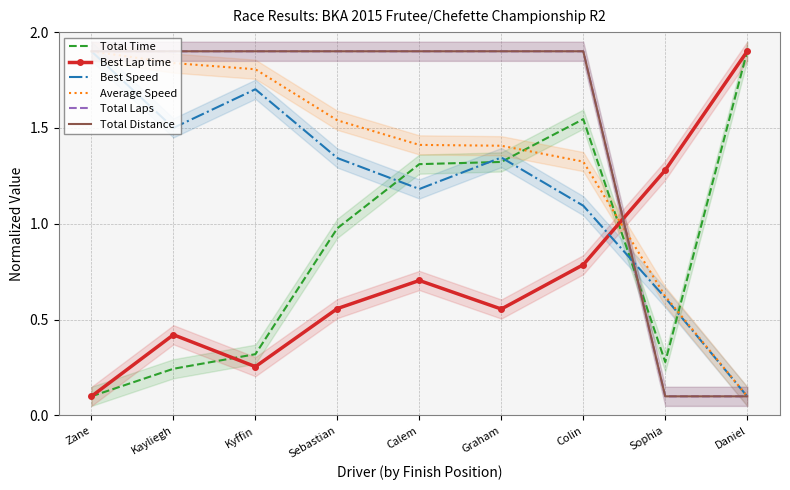

Reading left to right, what are all the values shown in this chart?

Total Time: Zane=0.1	Kayliegh=0.2	Kyffin=0.3	Sebastian=1.0	Calem=1.3	Graham=1.3	Colin=1.5	Sophia=0.3	Daniel=1.9
Best Lap time: Zane=0.1	Kayliegh=0.4	Kyffin=0.3	Sebastian=0.6	Calem=0.7	Graham=0.6	Colin=0.8	Sophia=1.3	Daniel=1.9
Best Speed: Zane=1.9	Kayliegh=1.5	Kyffin=1.7	Sebastian=1.3	Calem=1.2	Graham=1.3	Colin=1.1	Sophia=0.6	Daniel=0.1
Average Speed: Zane=1.9	Kayliegh=1.8	Kyffin=1.8	Sebastian=1.5	Calem=1.4	Graham=1.4	Colin=1.3	Sophia=0.6	Daniel=0.1
Total Laps: Zane=1.9	Kayliegh=1.9	Kyffin=1.9	Sebastian=1.9	Calem=1.9	Graham=1.9	Colin=1.9	Sophia=0.1	Daniel=0.1
Total Distance: Zane=1.9	Kayliegh=1.9	Kyffin=1.9	Sebastian=1.9	Calem=1.9	Graham=1.9	Colin=1.9	Sophia=0.1	Daniel=0.1